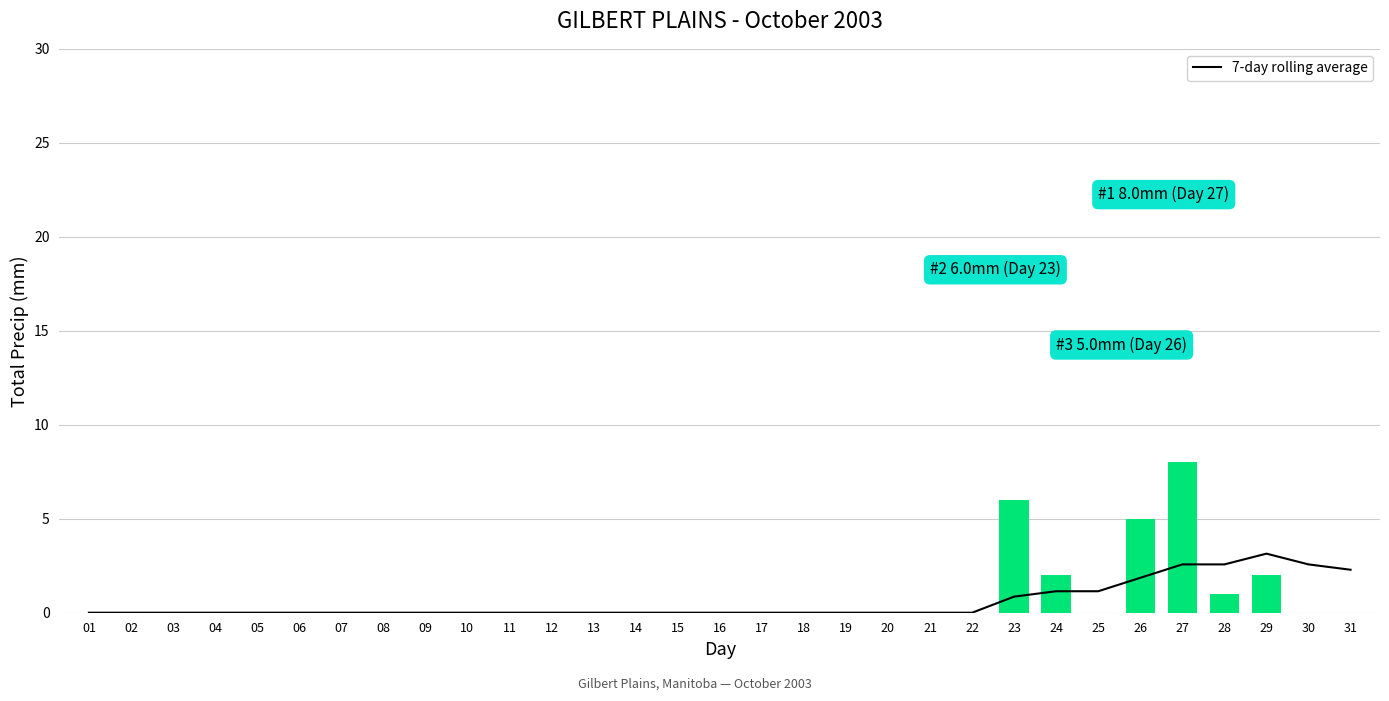

At 29, list the series in order from largest to smallest.

7-day rolling average, Total Precip (mm)